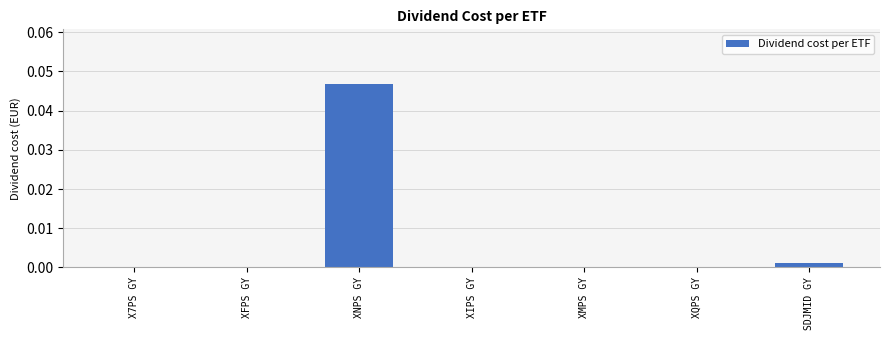

Are the bars grouped side by side (vs. stacked)?

No